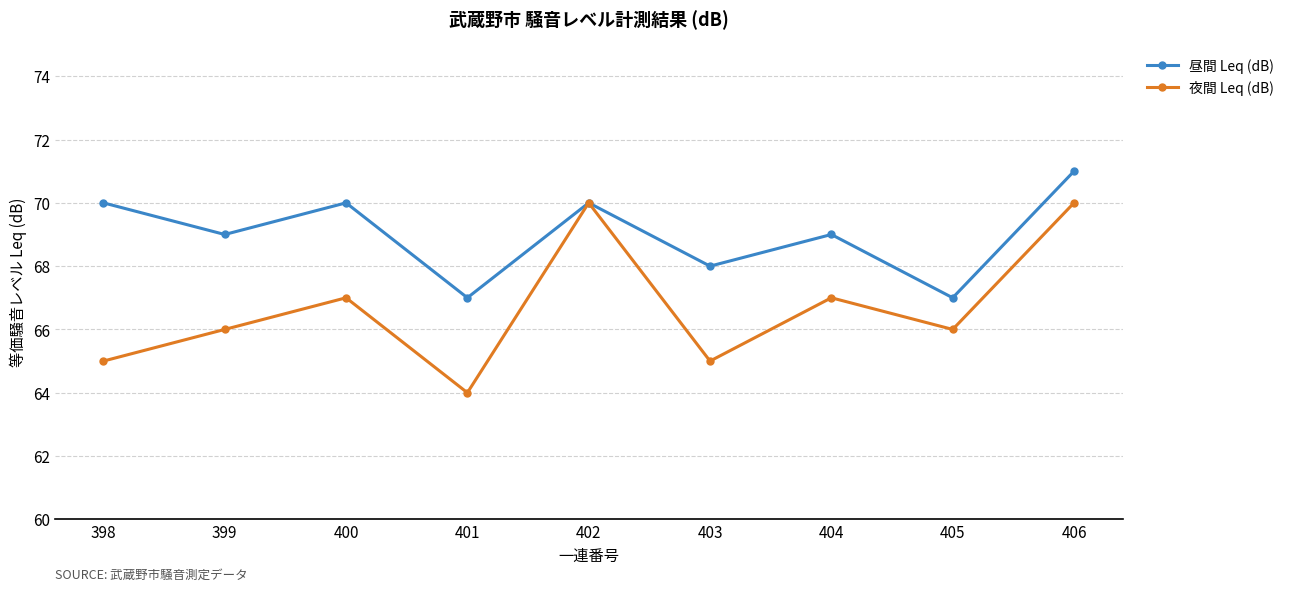

What is the spread (max minus min) of values at 403?

3